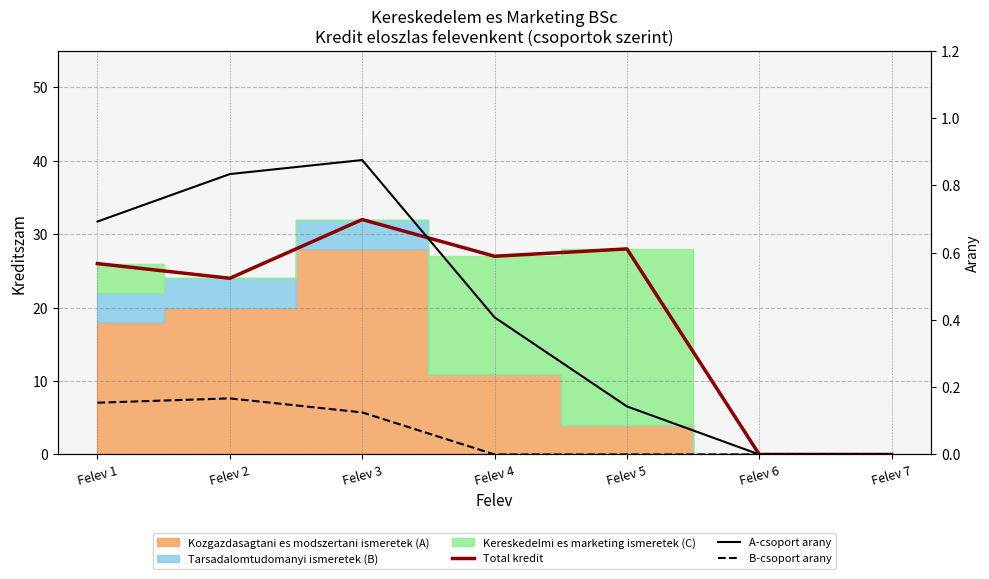

Is the value of B-csoport arany at Felev 5 greater than the value of A-csoport arany at Felev 3?

No